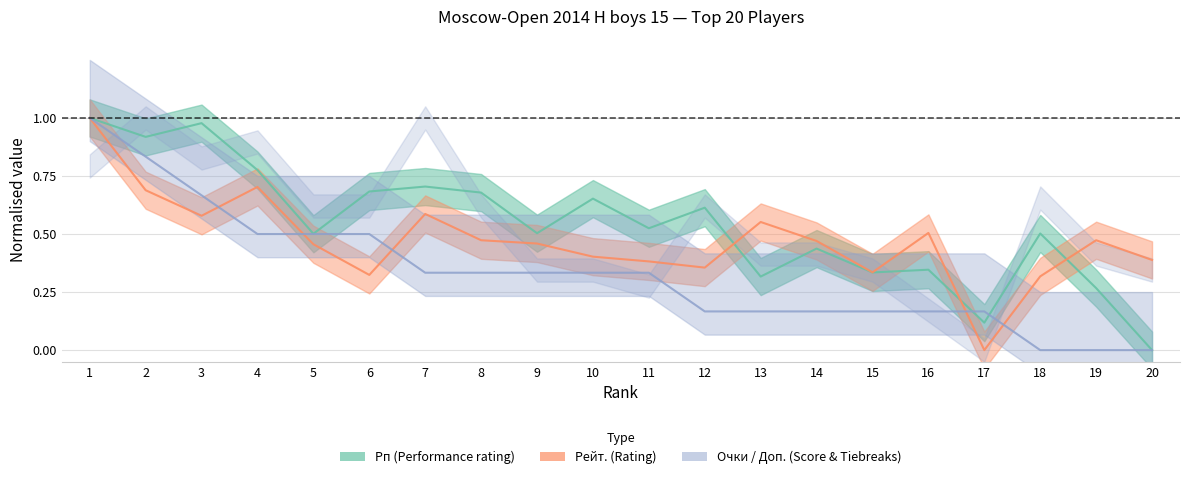

Rank the categories by Рейт. value from highest to lowest.

1, 4, 2, 7, 3, 13, 16, 8, 19, 14, 9, 5, 10, 20, 11, 12, 15, 6, 18, 17